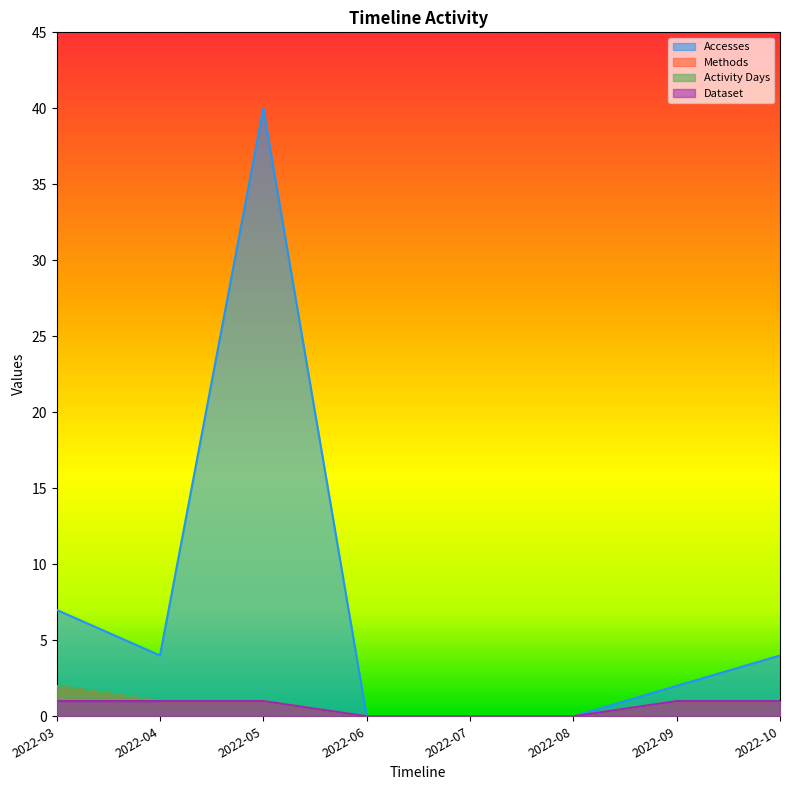

What are all the series names shown in the legend?

Accesses, Methods, Activity Days, Dataset